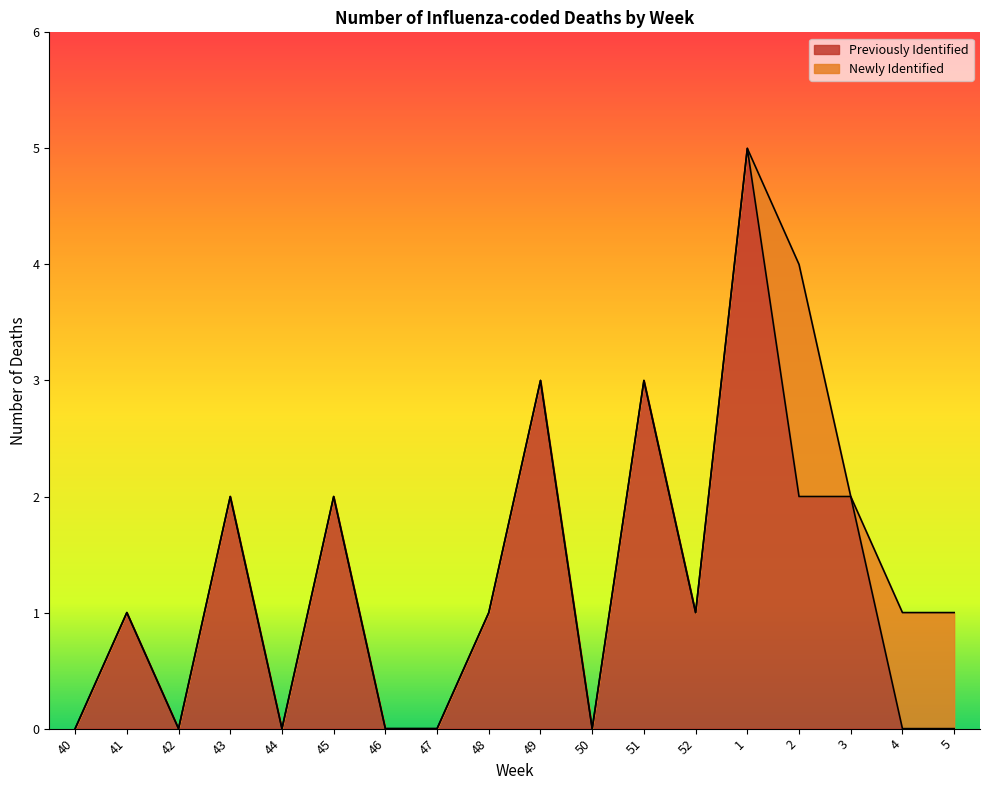

Reading left to right, extract all data points from this chart.

40=0	41=1	42=0	43=2	44=0	45=2	46=0	47=0	48=1	49=3	50=0	51=3	52=1	1=5	2=2	3=2	4=0	5=0